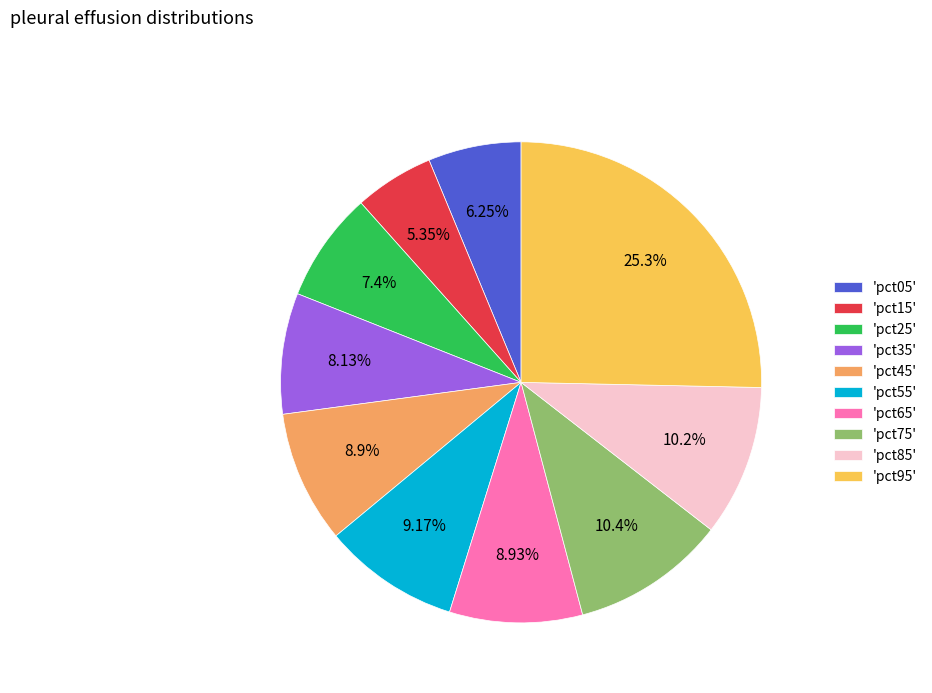

How many segments does this pie chart have?

10